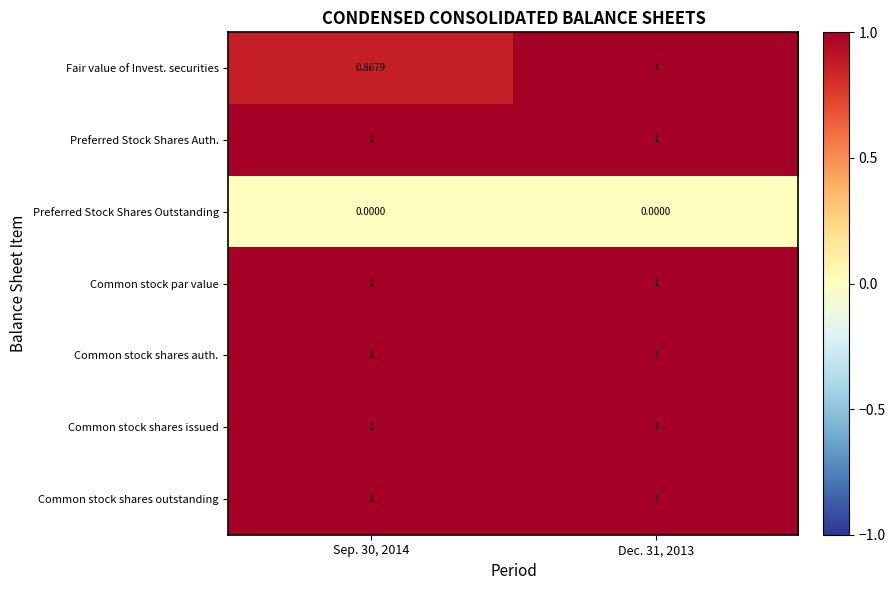

Which series has the widest spread of values?

Fair value of Invest. securities